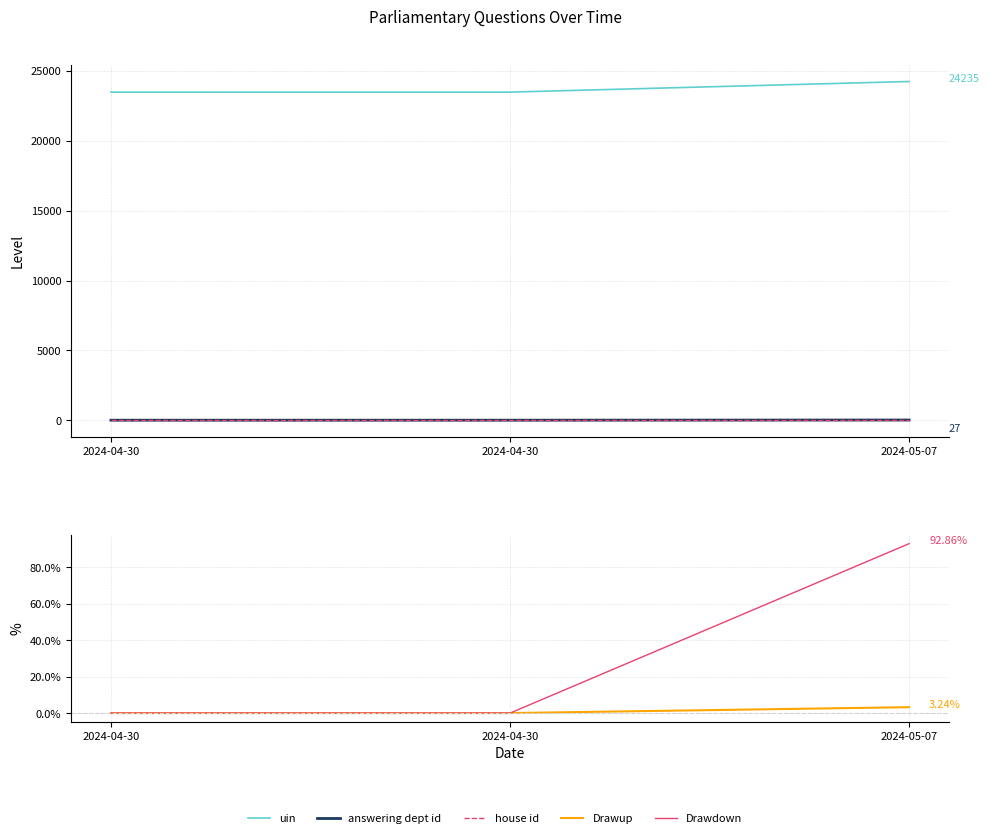

What are all the series names shown in the legend?

uin, answering dept id, house id, Drawup, Drawdown